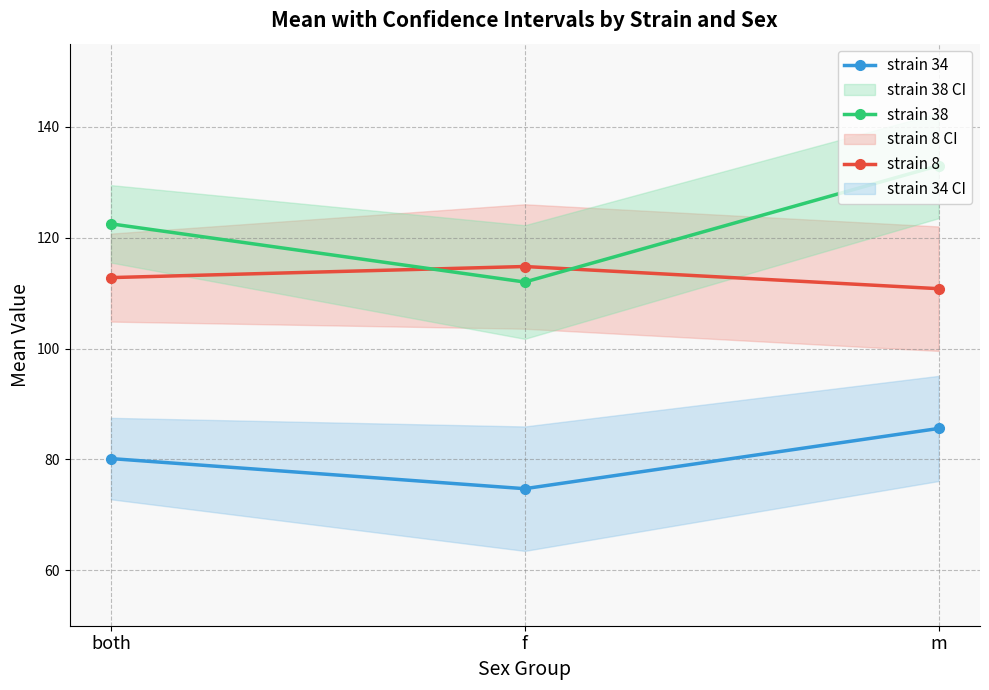

At which category is the sum across all series the highest?

m